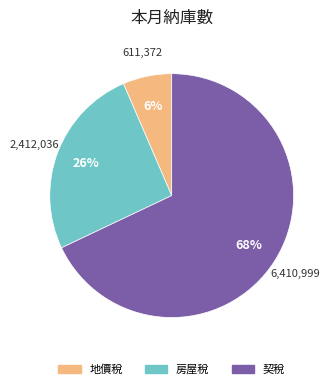

Which category has the smallest portion of the pie?

地價稅